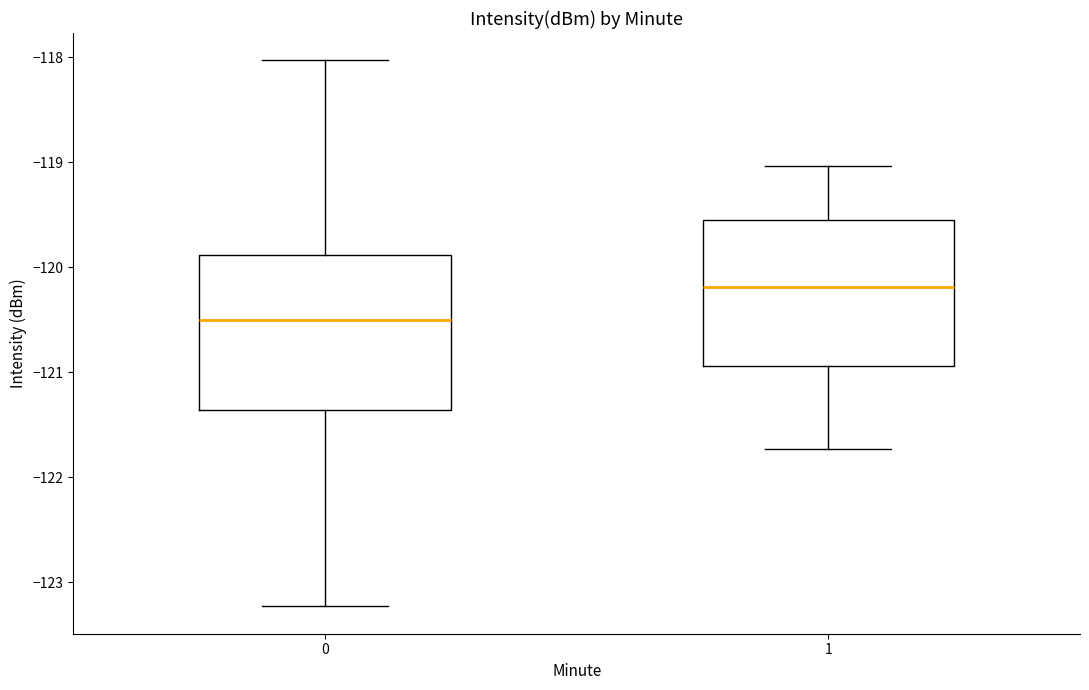

Which box has the highest median line?

1